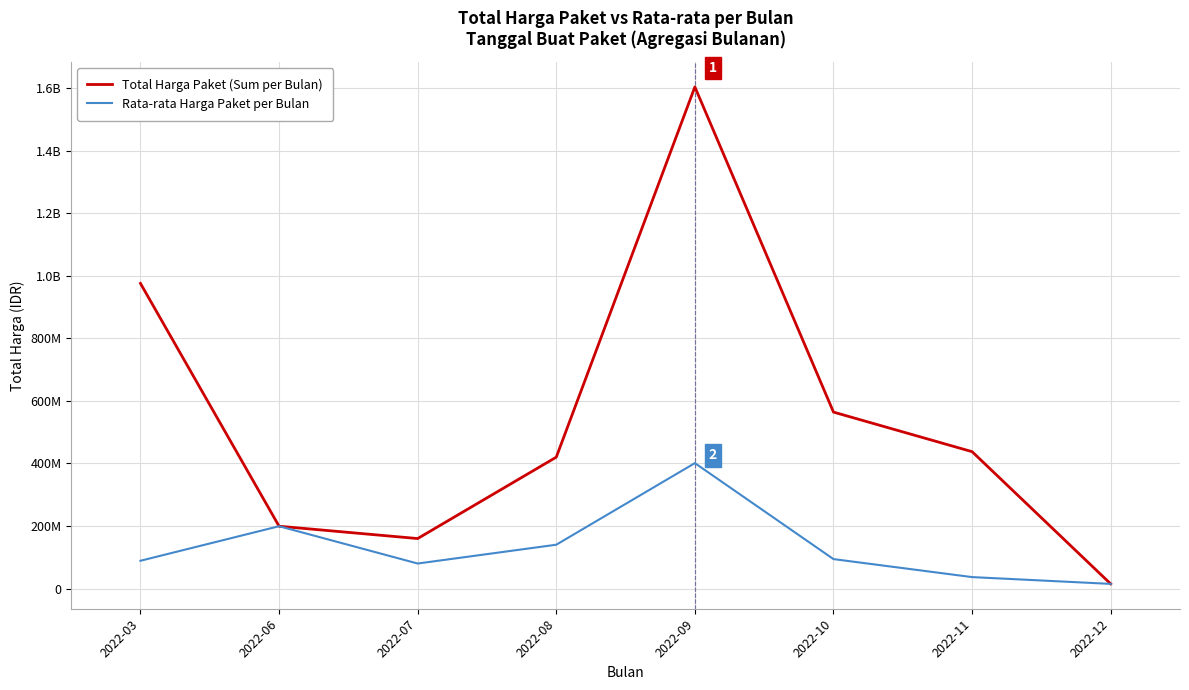

What are all the series names shown in the legend?

Total Harga Paket (Sum per Bulan), Rata-rata Harga Paket per Bulan